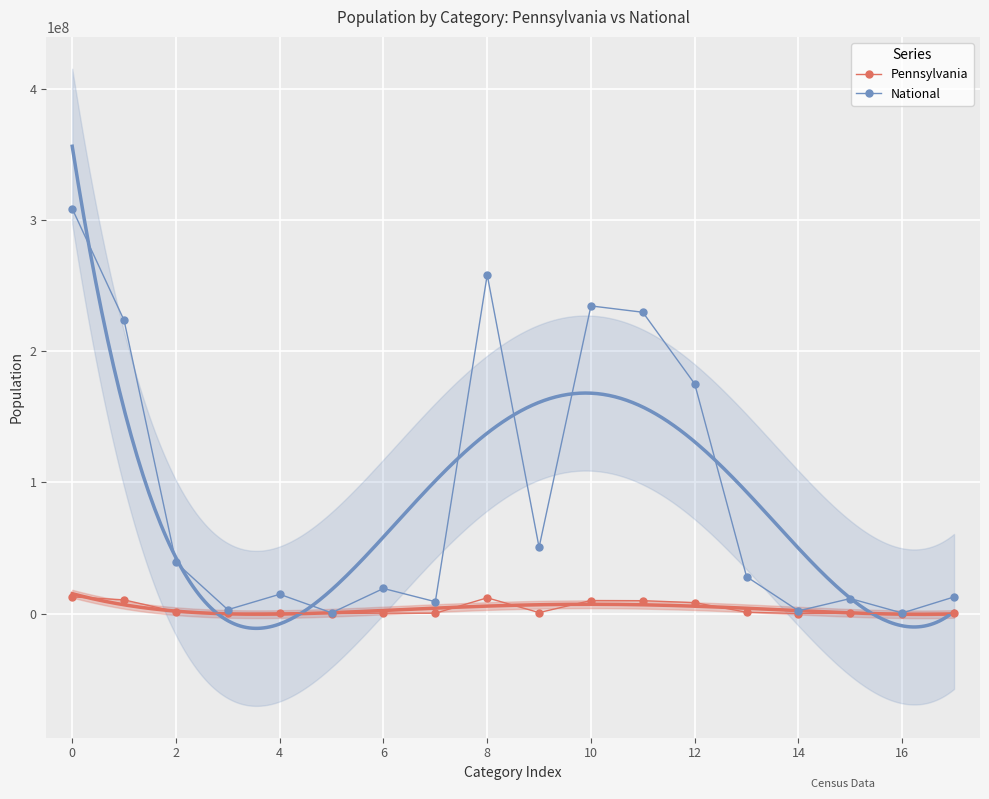

How many values in the National series are below 28088003?

9